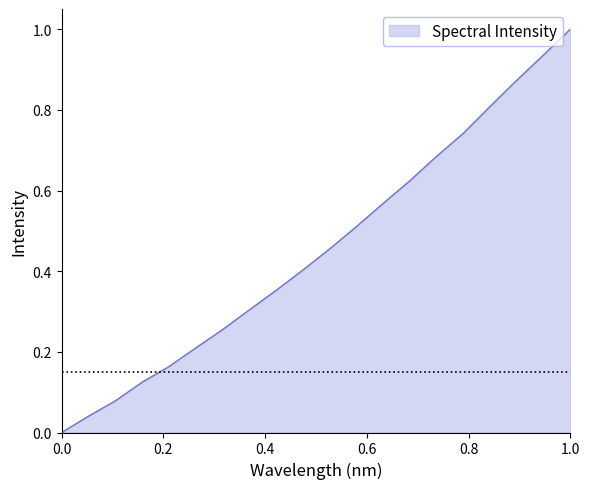

What is the greatest value displayed?

1.0